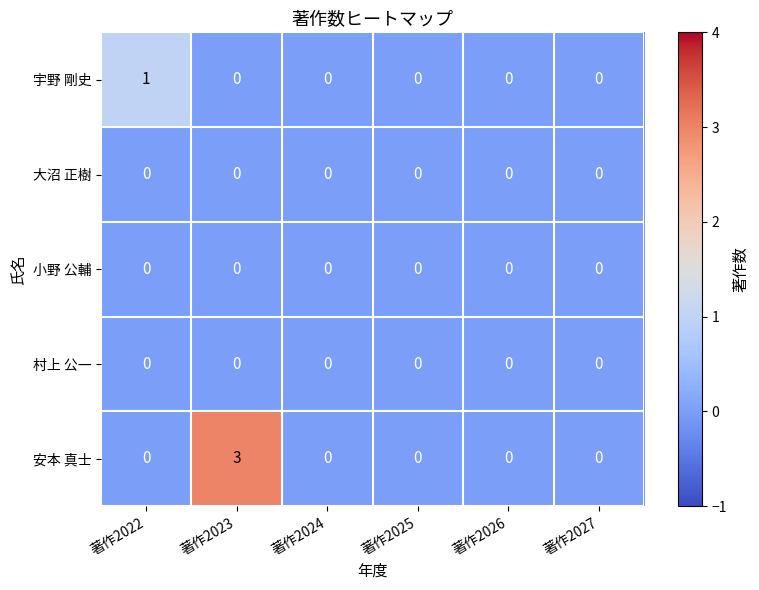

What is the sum of the 安本 真士 values at 著作2023 and 著作2026?

3